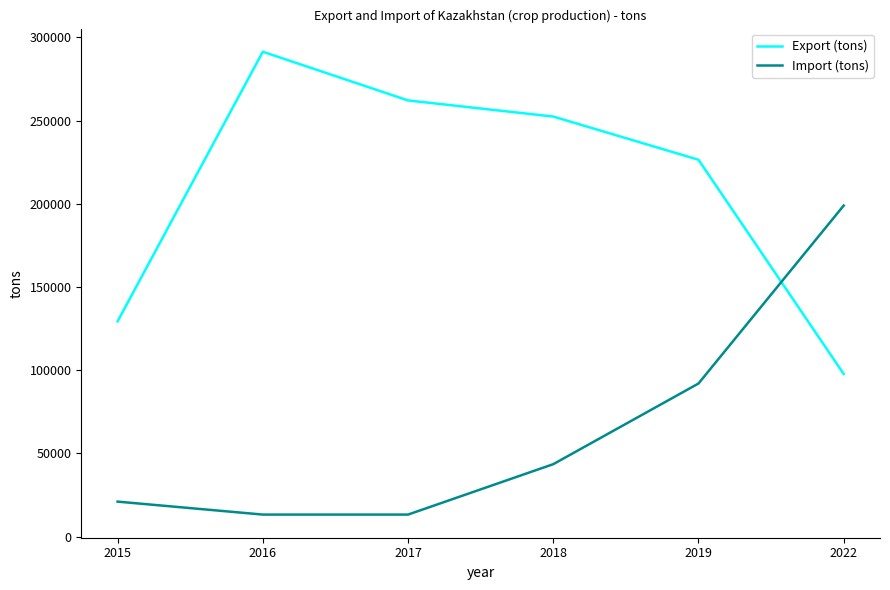

What is the lowest value of the Import (tons) series?

13278.8